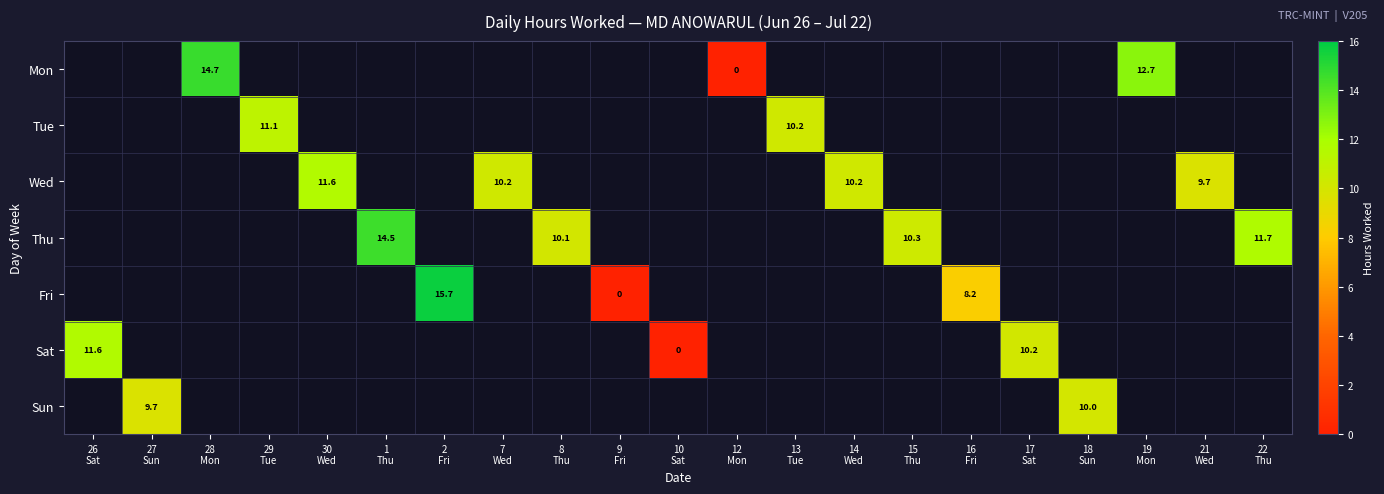

Which category has the highest value across all series?

2
Fri